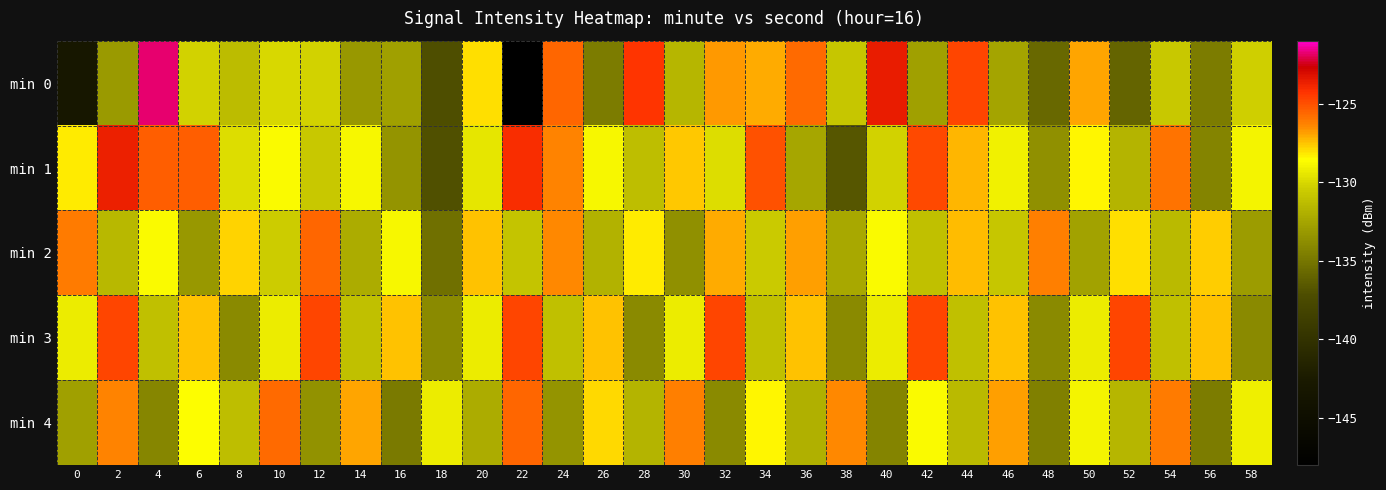

What is the difference between the highest and lowest values at 20?

4.6